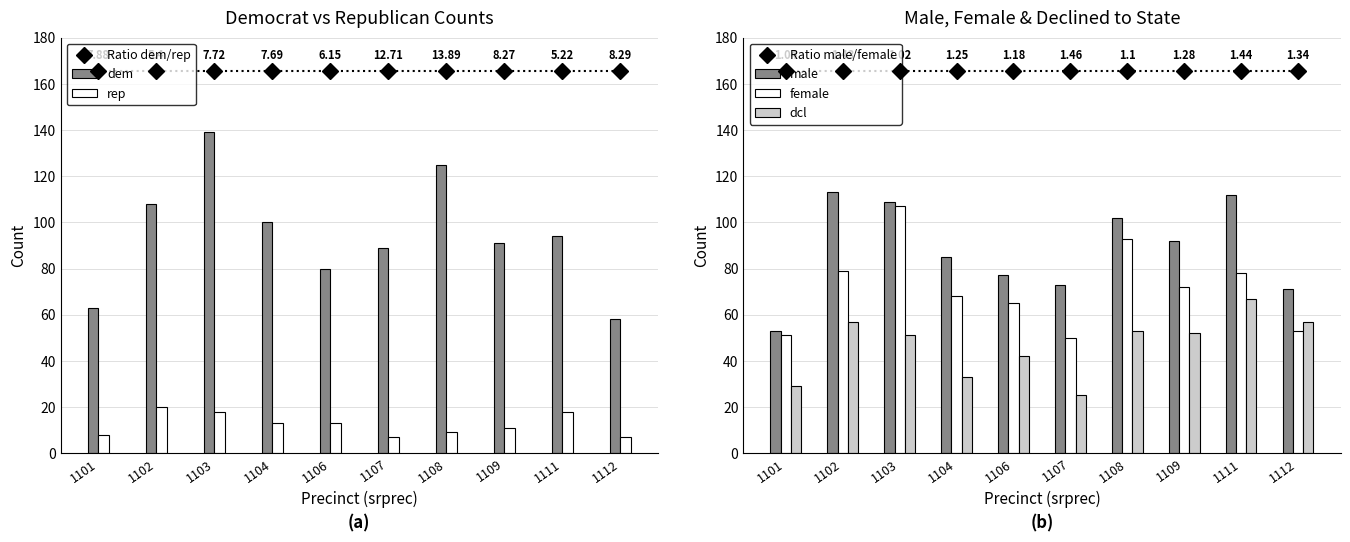

How many data points in dcl are above 52?

4